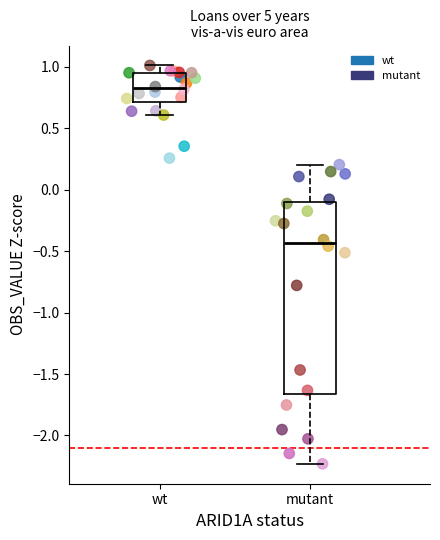

Which series has the widest spread of Y values?

mutant